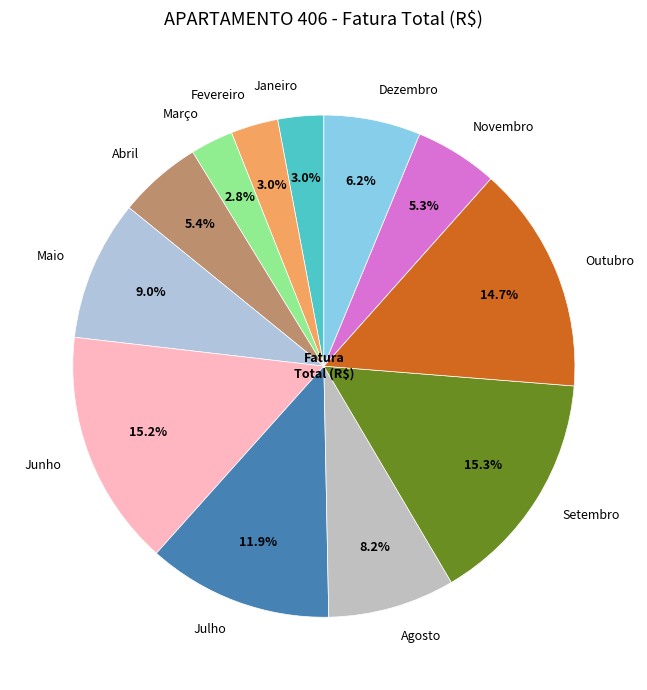

To the nearest percent, what is the difference between the Março and Junho slice percentages?

12%